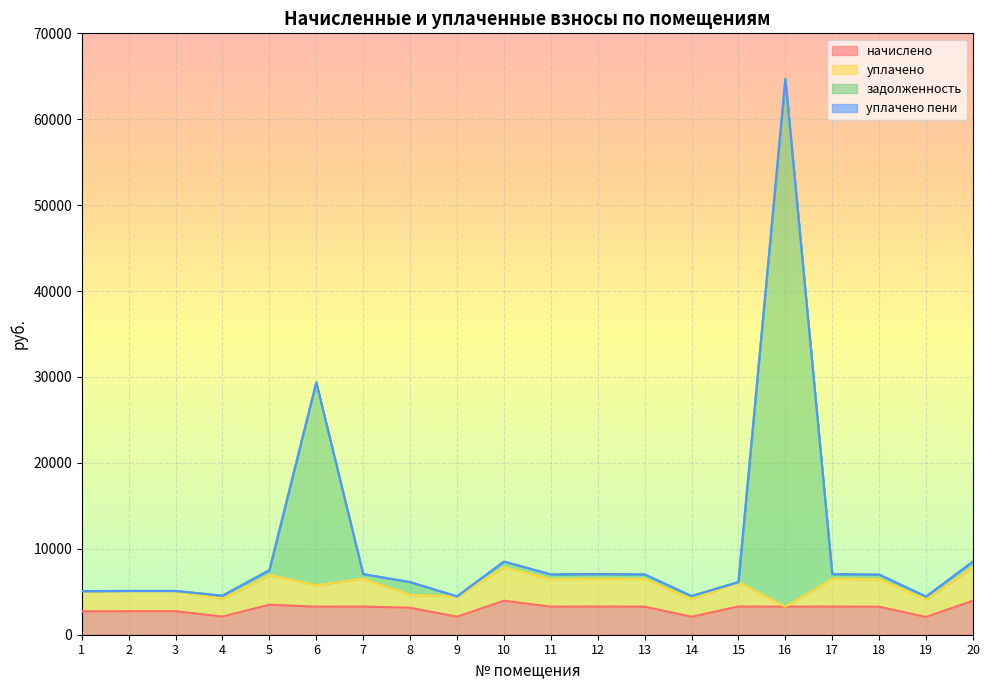

What is the difference between the second highest and second lowest values in the начислено series?

1866.1